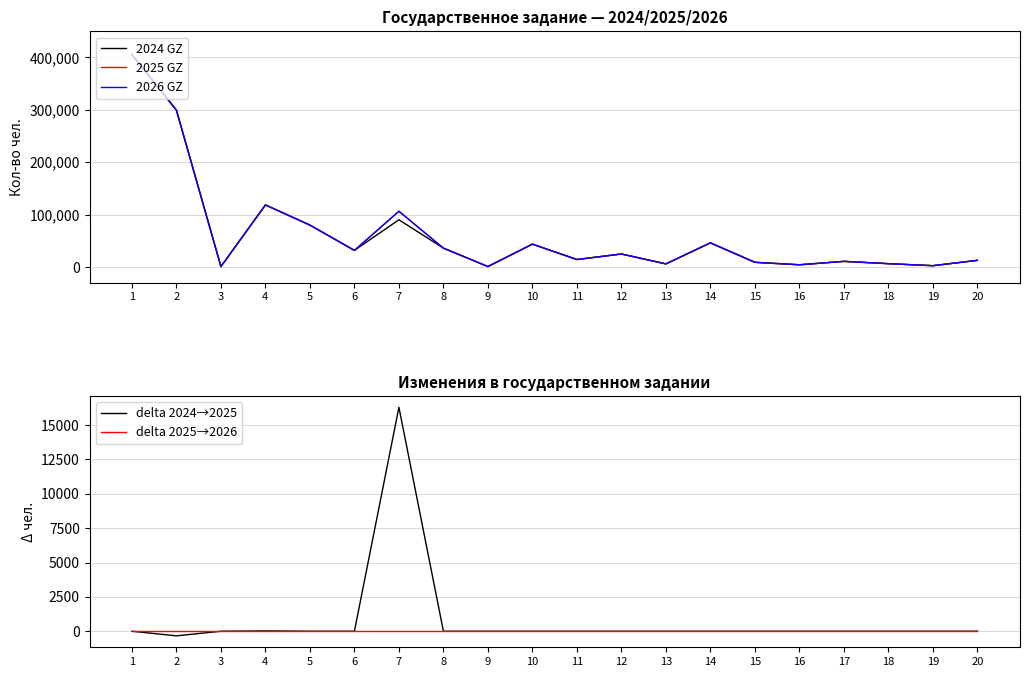

Which category has the highest value in the 2025 GZ series?

1